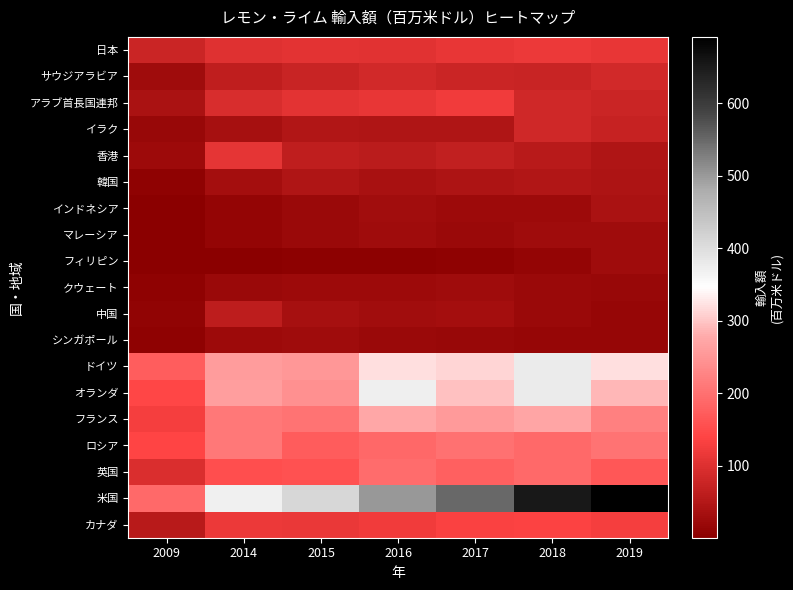

What is the total value across all series at 2009?

1141.3